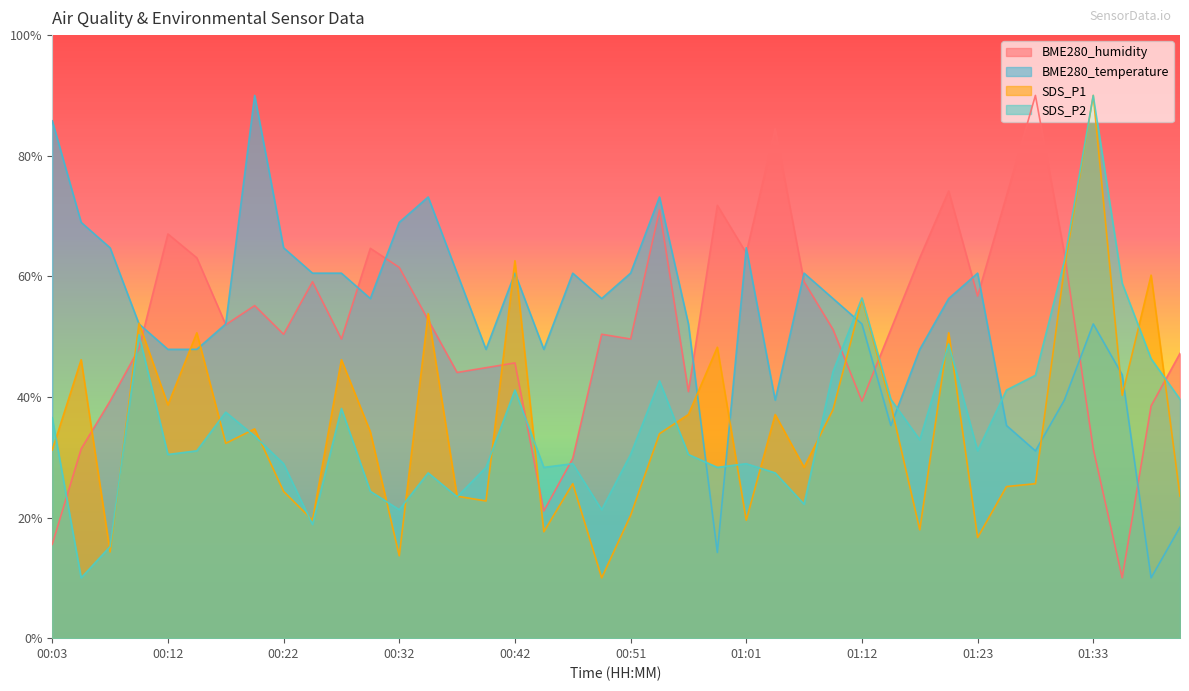

The SDS_P2 series shows 62.5 at 01:31. True or false?

True